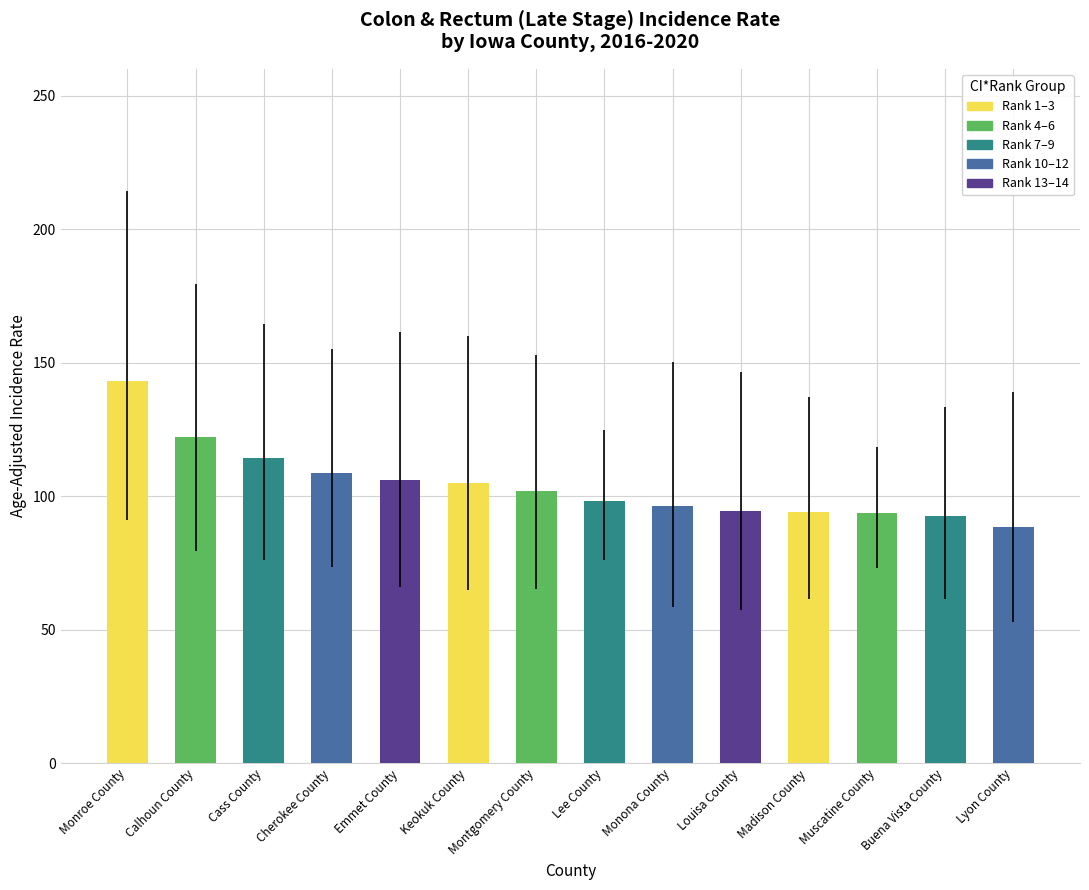

Which category has the highest value across all series?

Monroe County